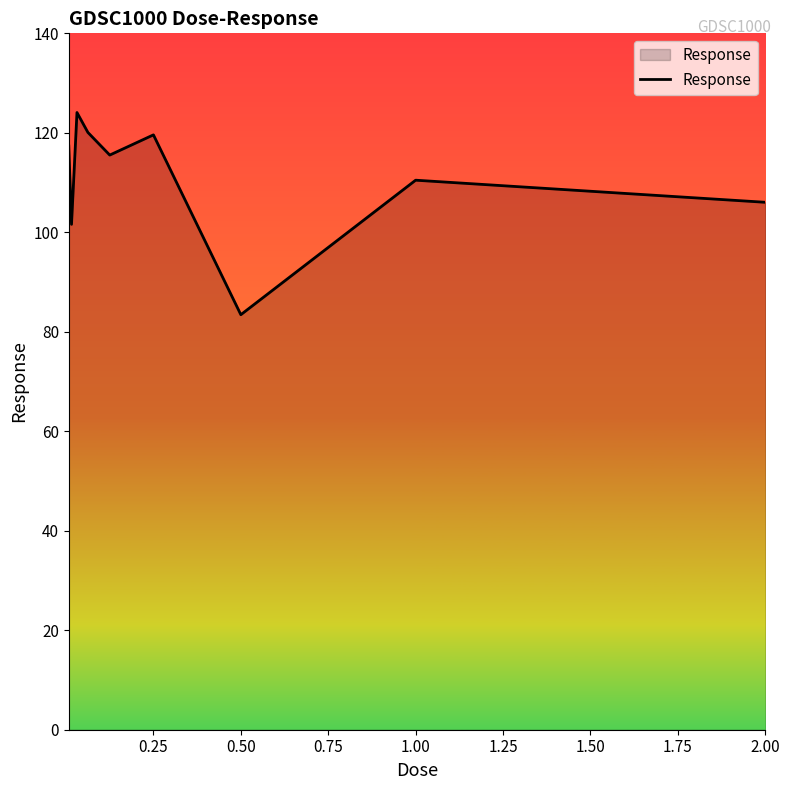

What is the smallest value displayed?

83.4